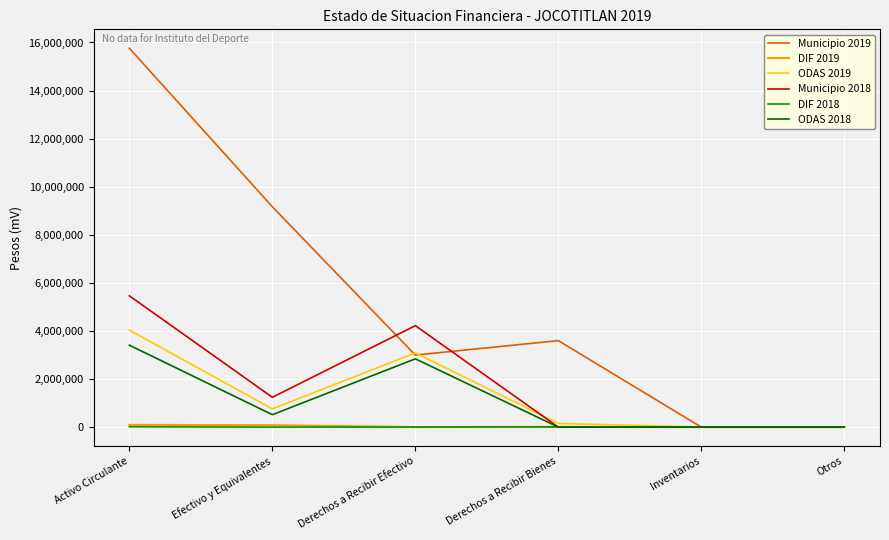

Is it true that ODAS 2019 equals 756649.5 at Efectivo y Equivalentes?

True